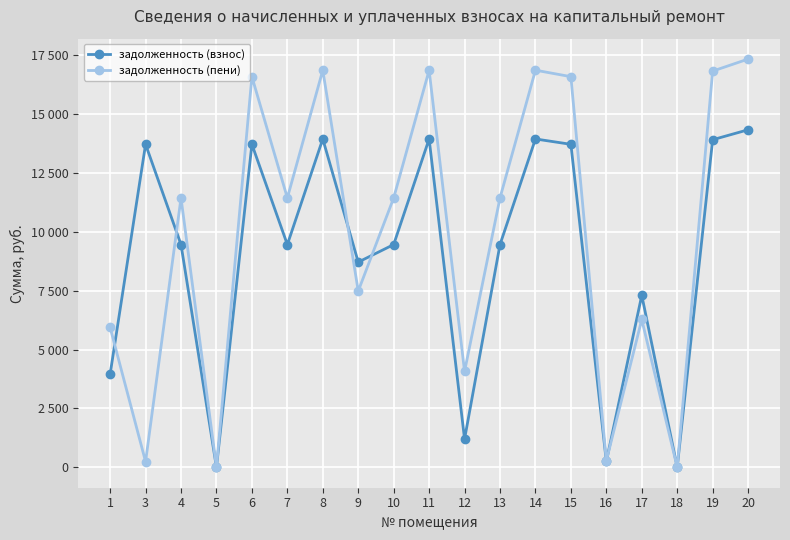

What are all the series names shown in the legend?

задолженность (взнос), задолженность (пени)